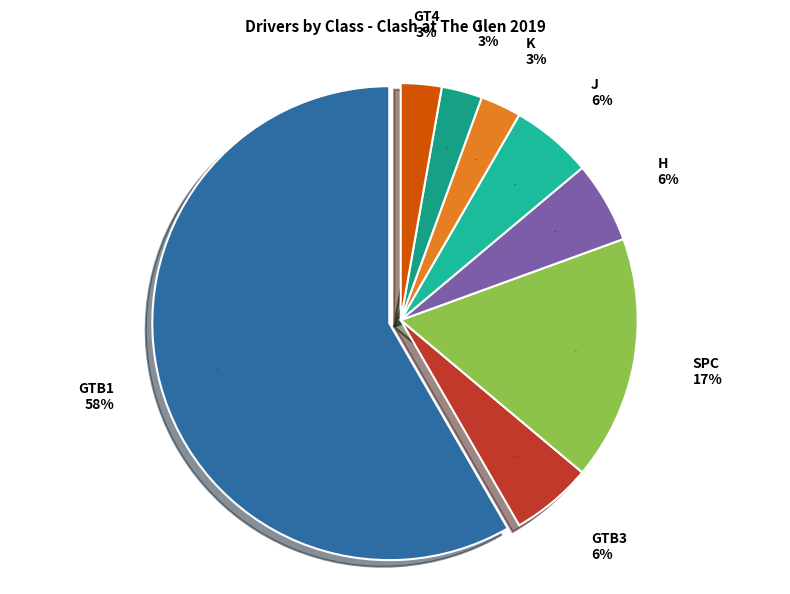

Is it true that SPC is 2% of the pie?

False